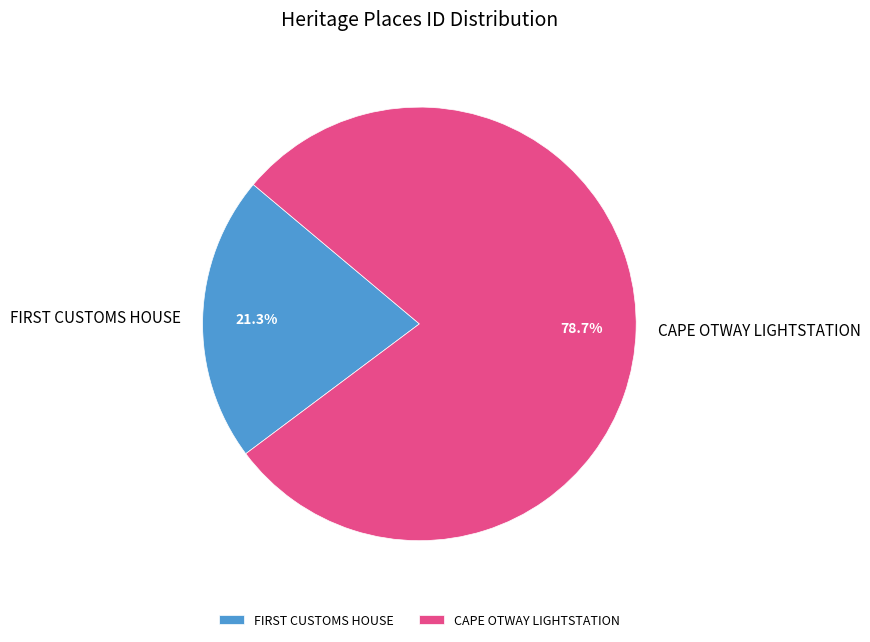

Which slice represents more than half of the pie?

CAPE OTWAY LIGHTSTATION